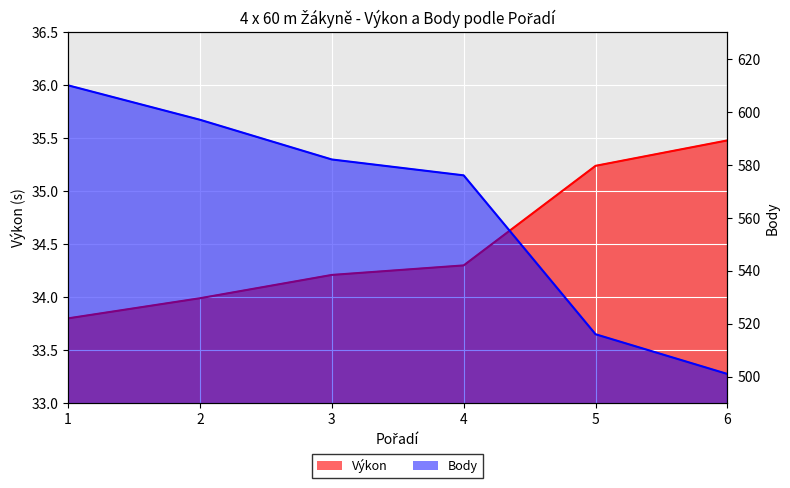

The value of Výkon at 5 is 35.2. True or false?

True